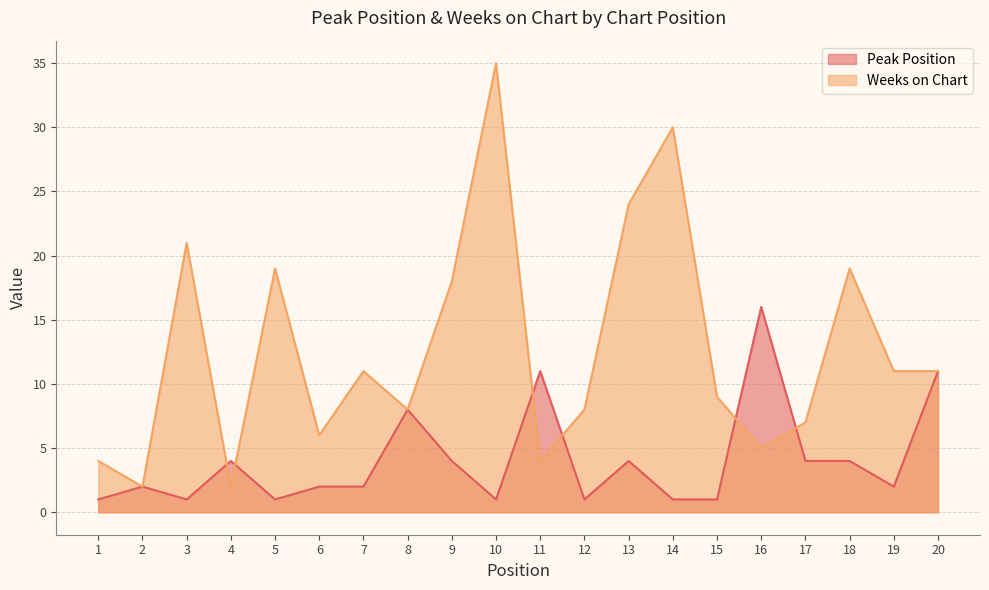

Does the chart have visible grid lines?

Yes